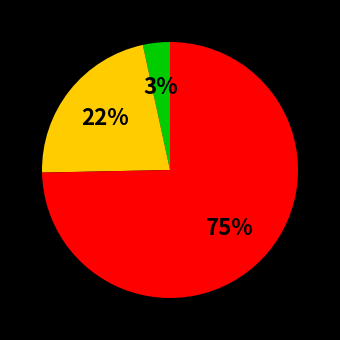

Is there any slice that represents more than half of the pie?

Yes